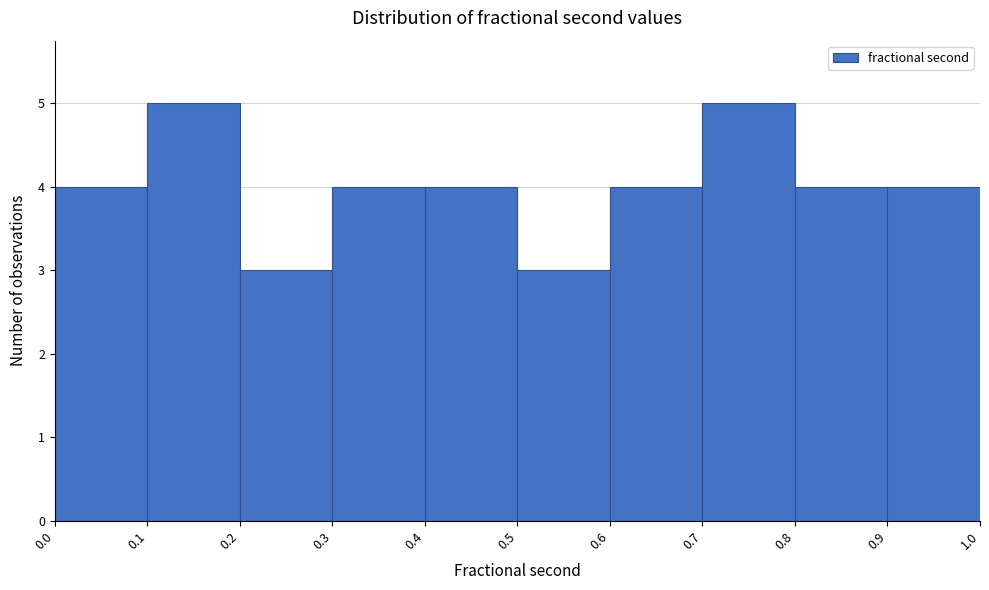

Reading left to right, list every bar in this chart as the range it spans on the x-axis followed by its height. The values are not printed on the chart, so give them approximately, as read against the axis.

0.0 to 0.1: 4
0.1 to 0.2: 5
0.2 to 0.3: 3
0.3 to 0.4: 4
0.4 to 0.5: 4
0.5 to 0.6: 3
0.6 to 0.7: 4
0.7 to 0.8: 5
0.8 to 0.9: 4
0.9 to 1.0: 4